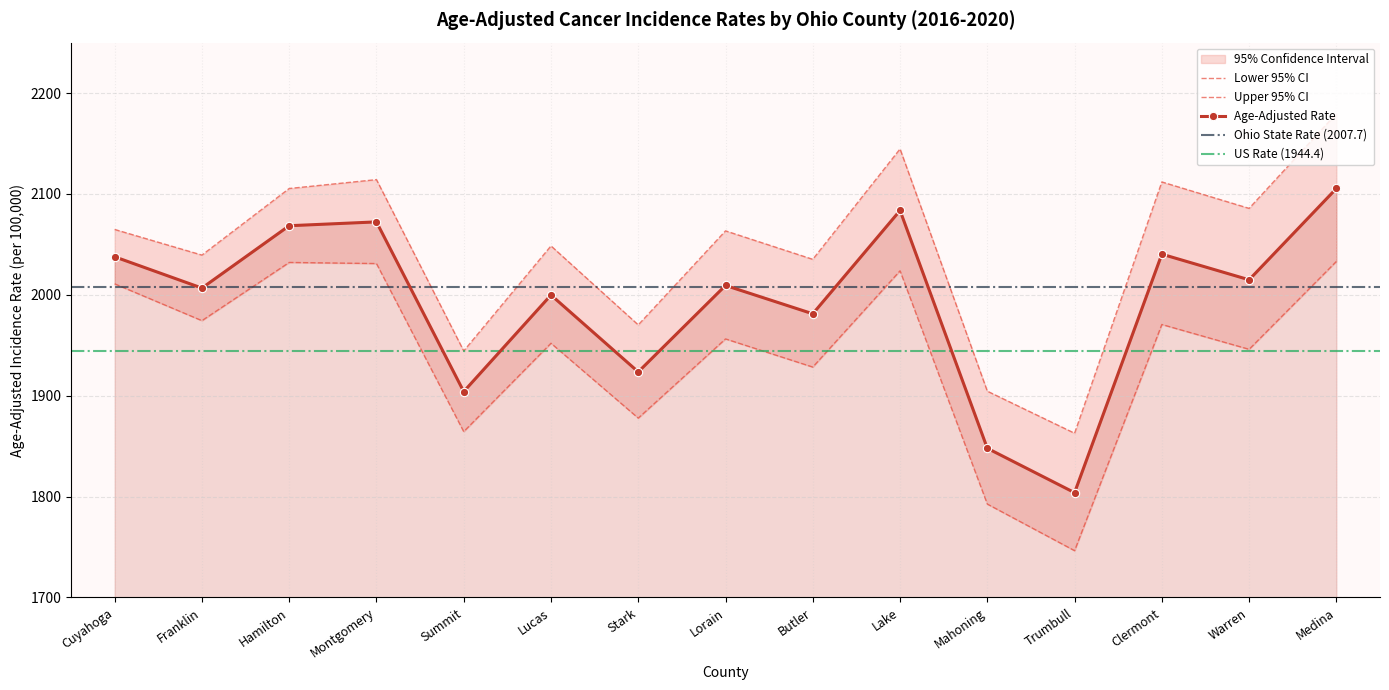

At which category is the sum across all series the highest?

Medina